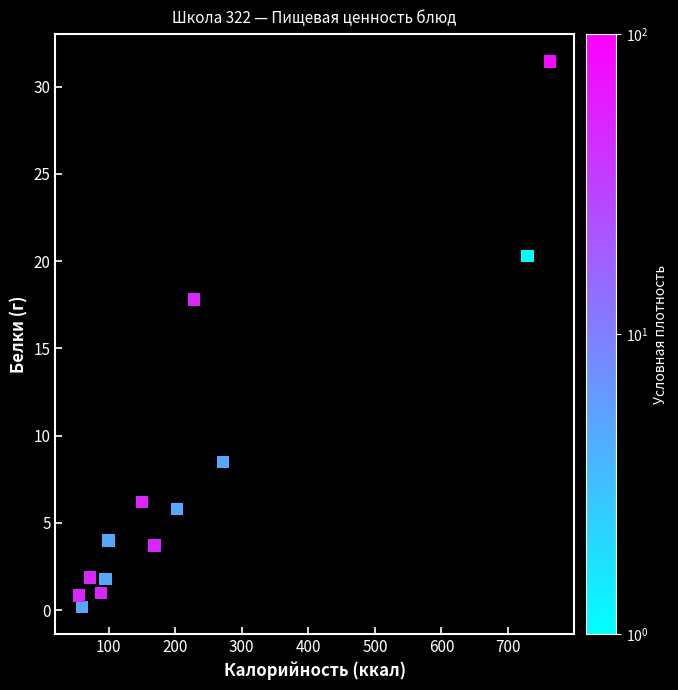

What is the range of X values (max minus min)?

708.0